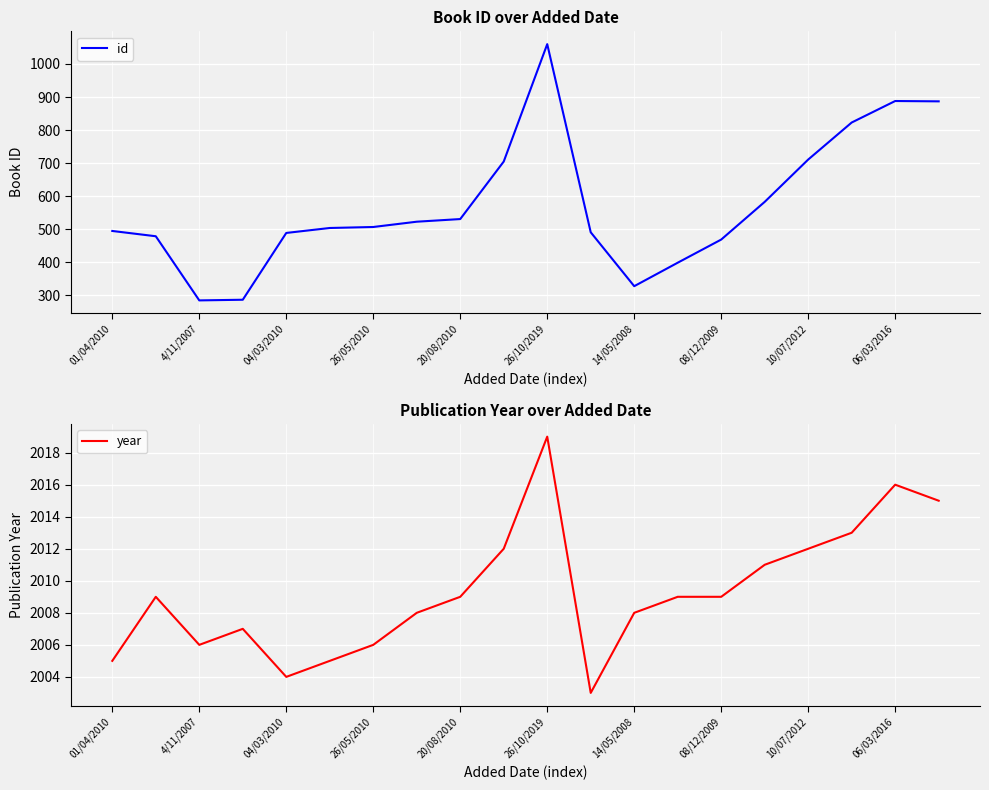

True or false: year has a value of 3556 at 06/03/2016.

False